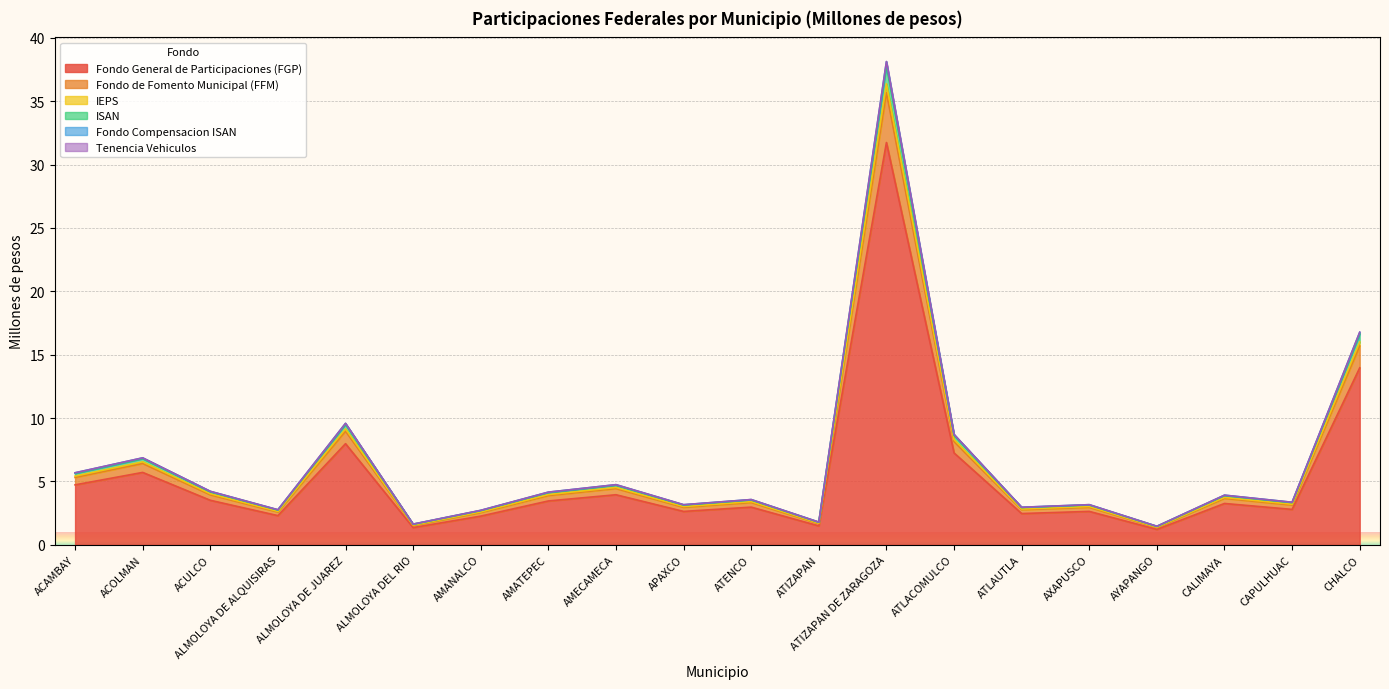

True or false: Tenencia Vehiculos and Fondo General de Participaciones (FGP) intersect in this chart.

False